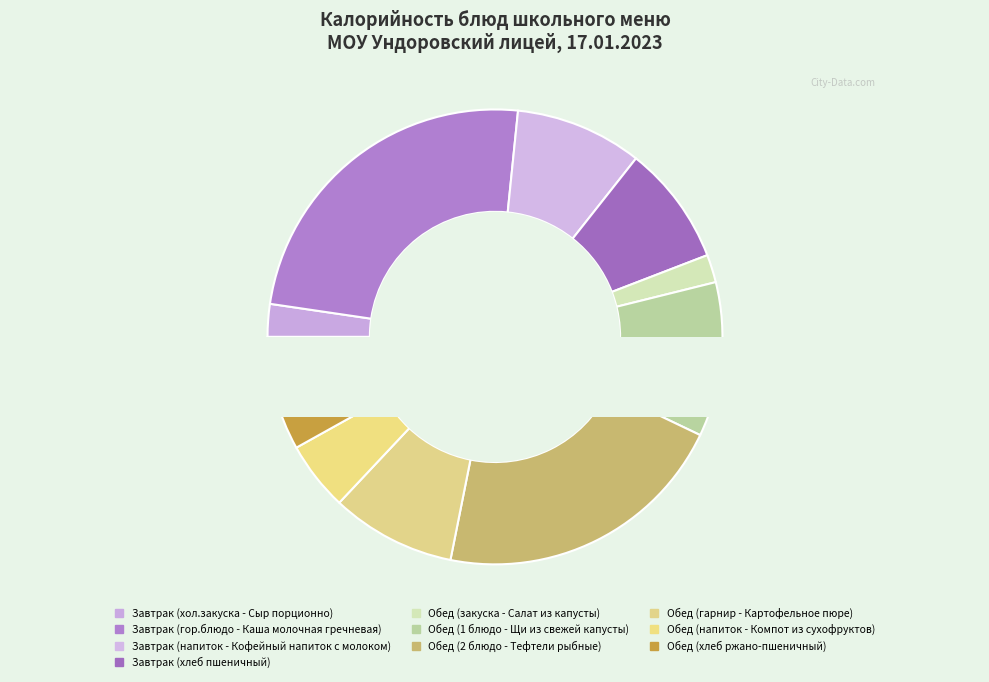

True or false: Обед (2 блюдо - Тефтели рыбные) accounts for 21% of the total.

True